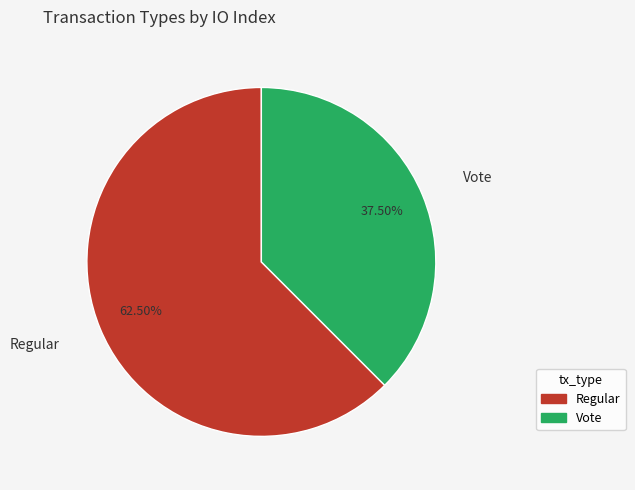

What percentage is NOT represented by Regular?

37.5%